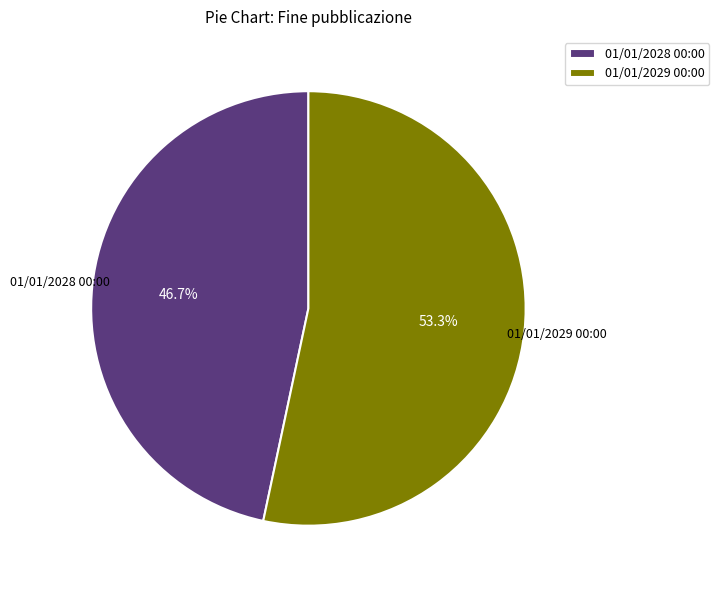

Approximately how many times larger is the value at 01/01/2029 00:00 compared to 01/01/2028 00:00?

1.1